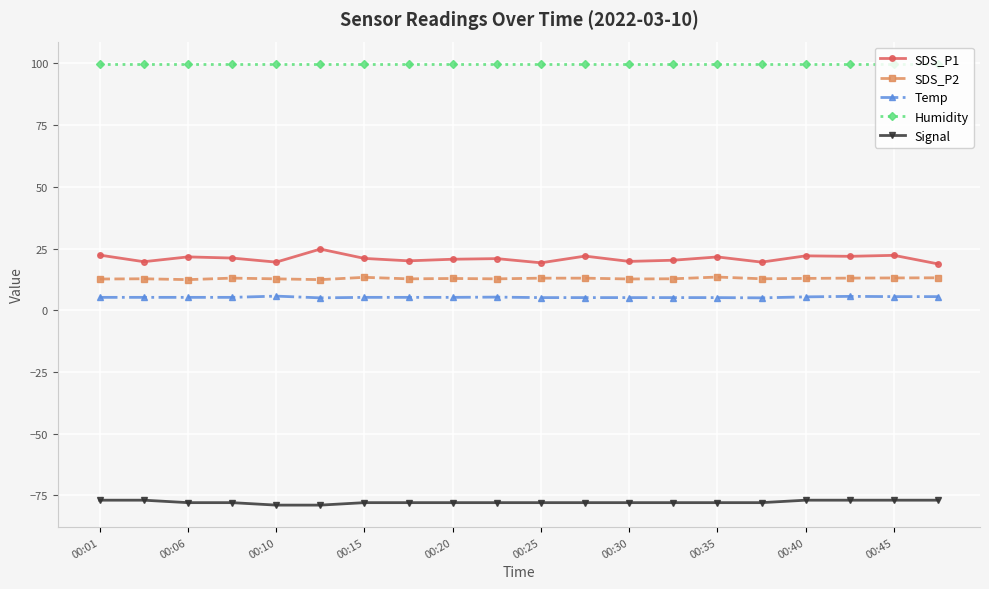

How many distinct data groups are displayed?

5